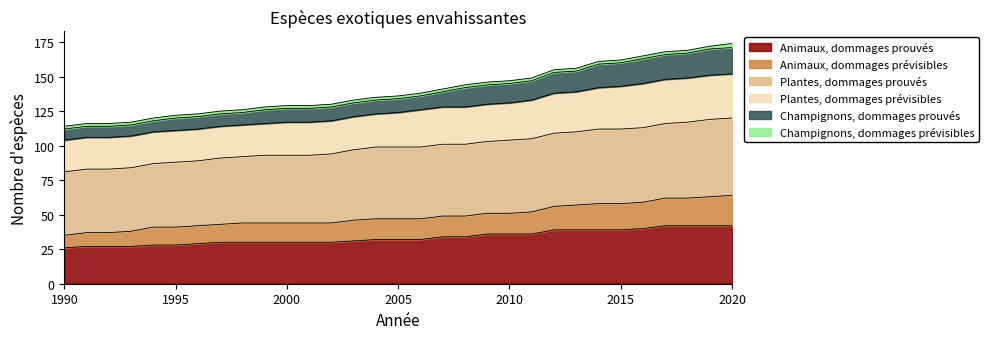

The value of Champignons, dommages prouvés at 1991 is 116. True or false?

True